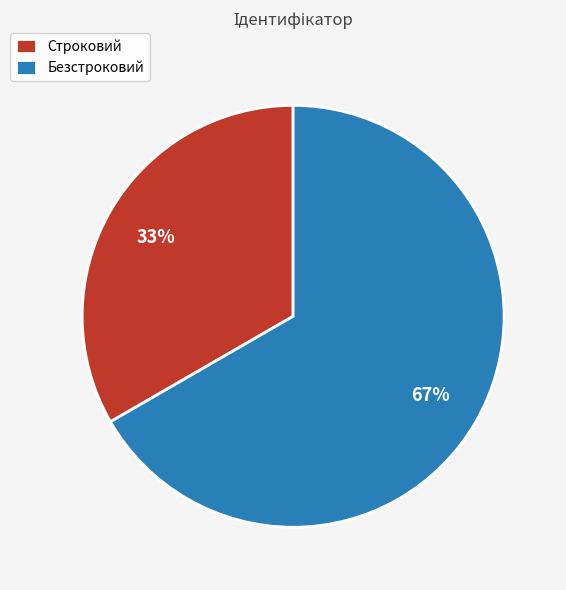

Approximately how many times larger is the value at Безстроковий compared to Строковий?

2.0